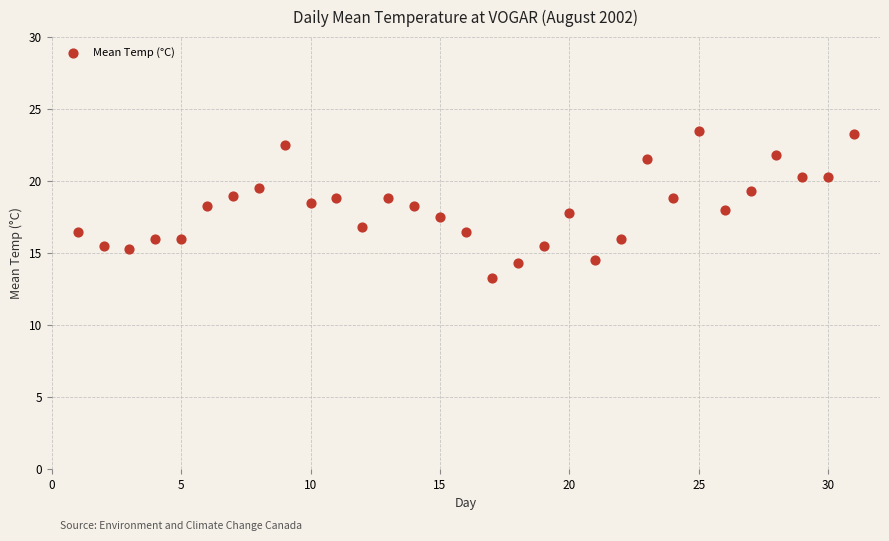

What is the range of Y values (max minus min)?

10.2